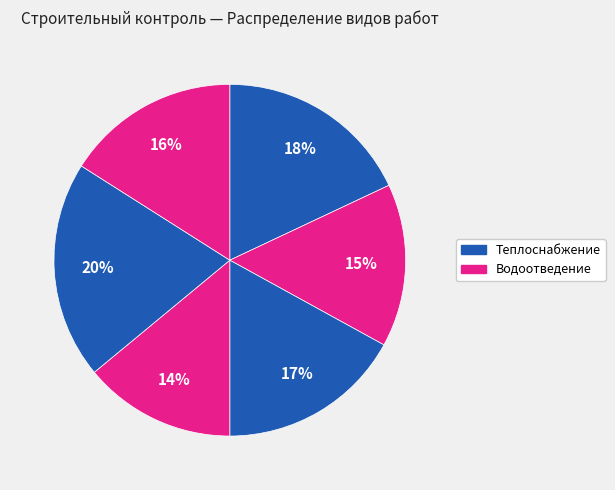

How many segments does this pie chart have?

6